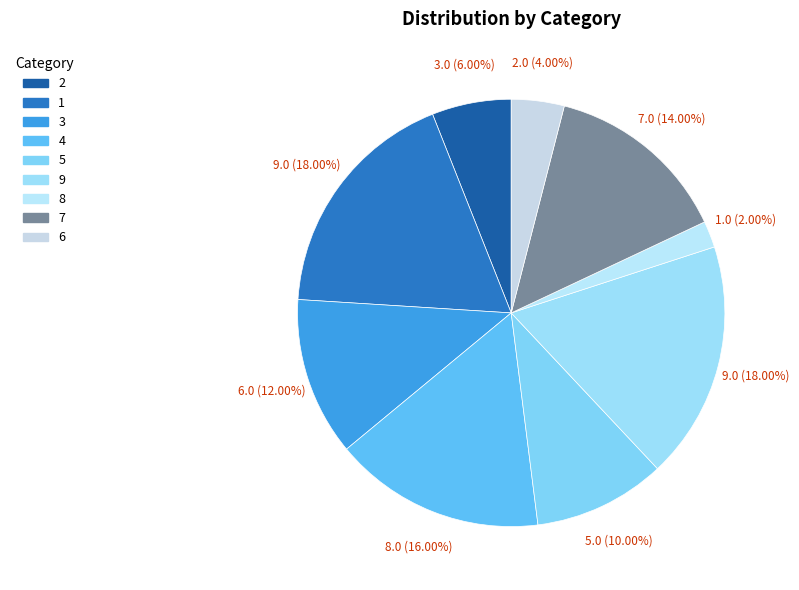

What is the change in value from 3 to 5?

-1